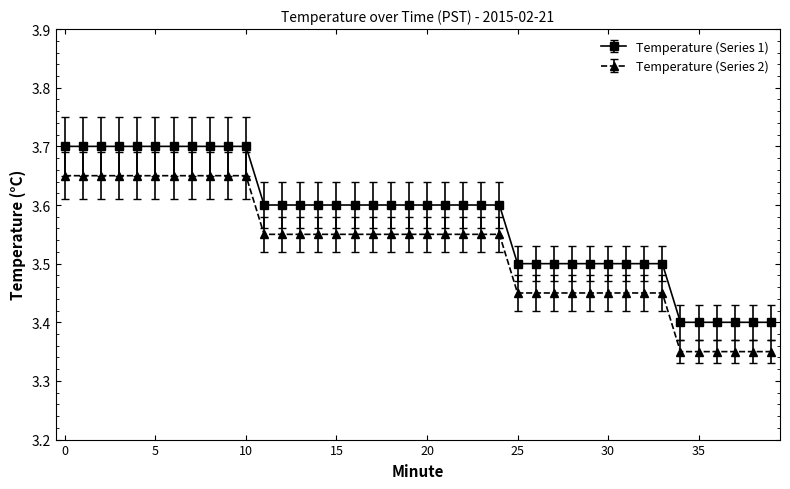

What is the difference between the maximum and minimum values in the Temperature (Series 2) series?

0.3